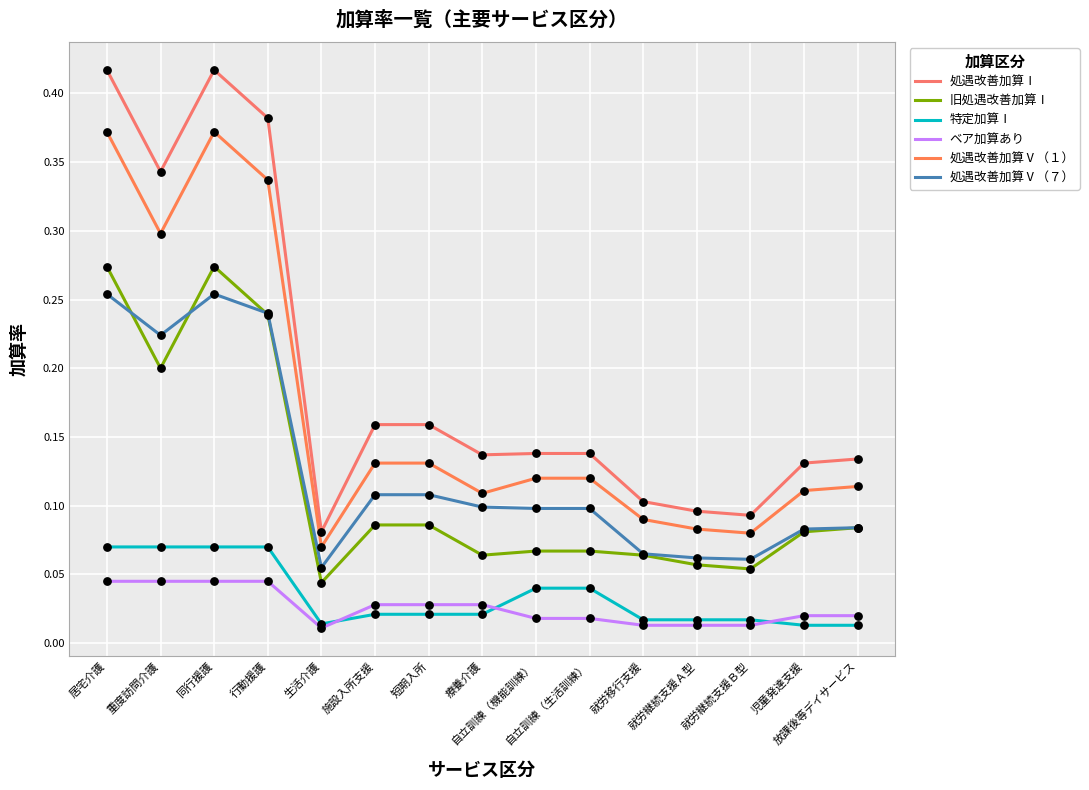

What is the total value across all series at 放課後等デイサービス?

0.4